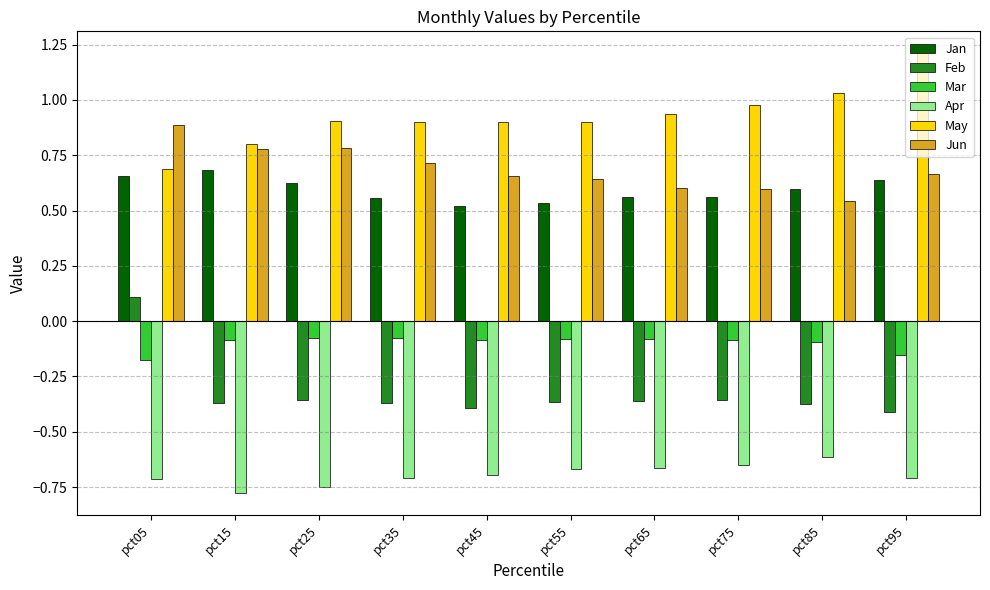

True or false: Feb has a value of -0.5 at pct35.

False